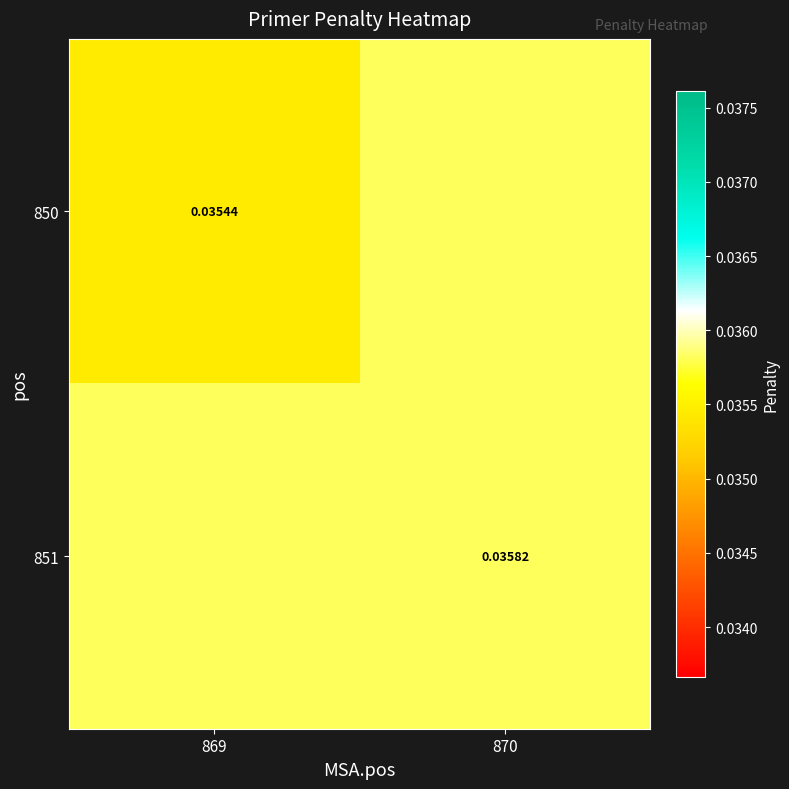

The 850 series shows 0.0 at 869. True or false?

False